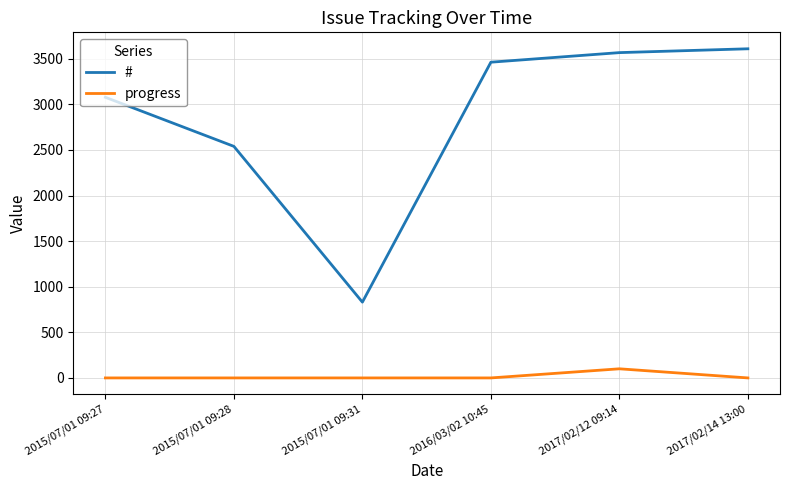

What is the sum of the # values at 2017/02/12 09:14 and 2015/07/01 09:28?

6106